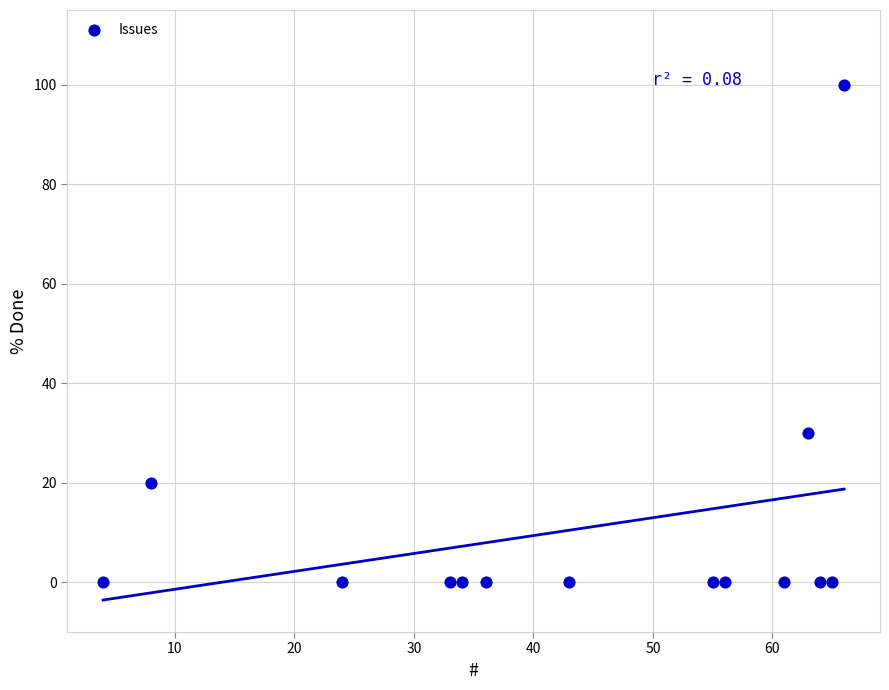

What Y value in the scatter plot is closest to 50?

30